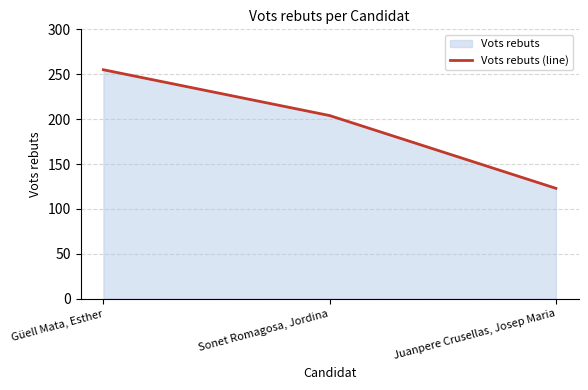

What is the label of the 1st point from the left?

Güell Mata, Esther